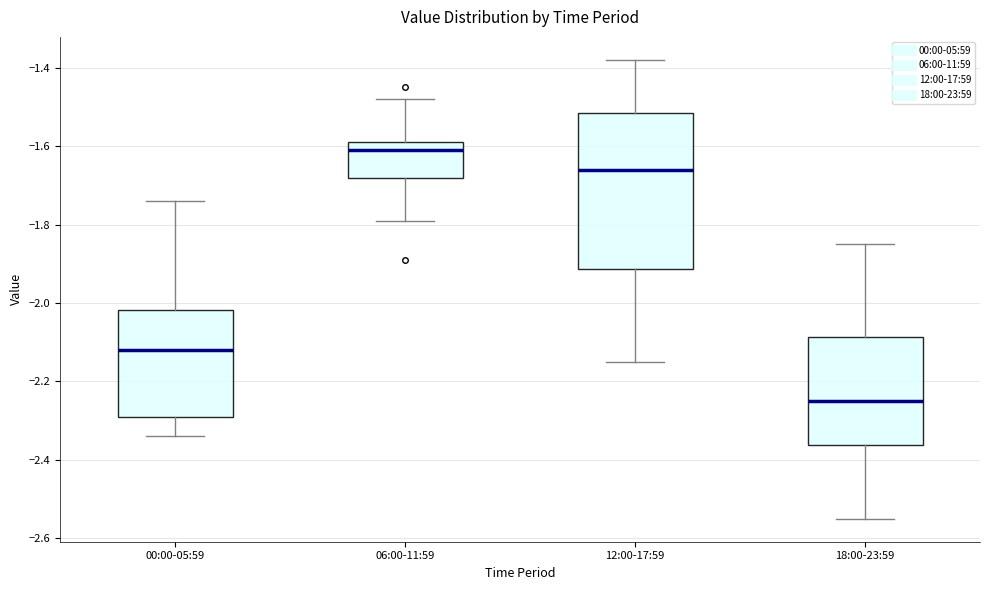

Which box is the tallest, from its lower edge to its upper edge?

12:00-17:59